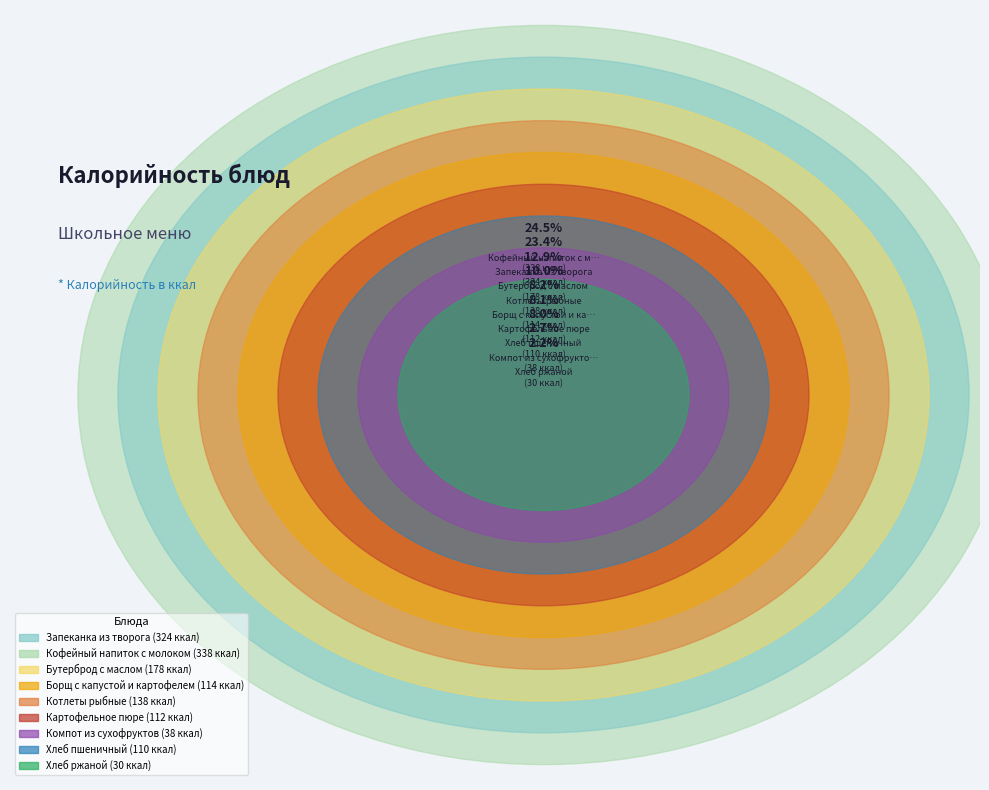

The Бутерброд с маслом slice represents 13% of the pie. True or false?

True